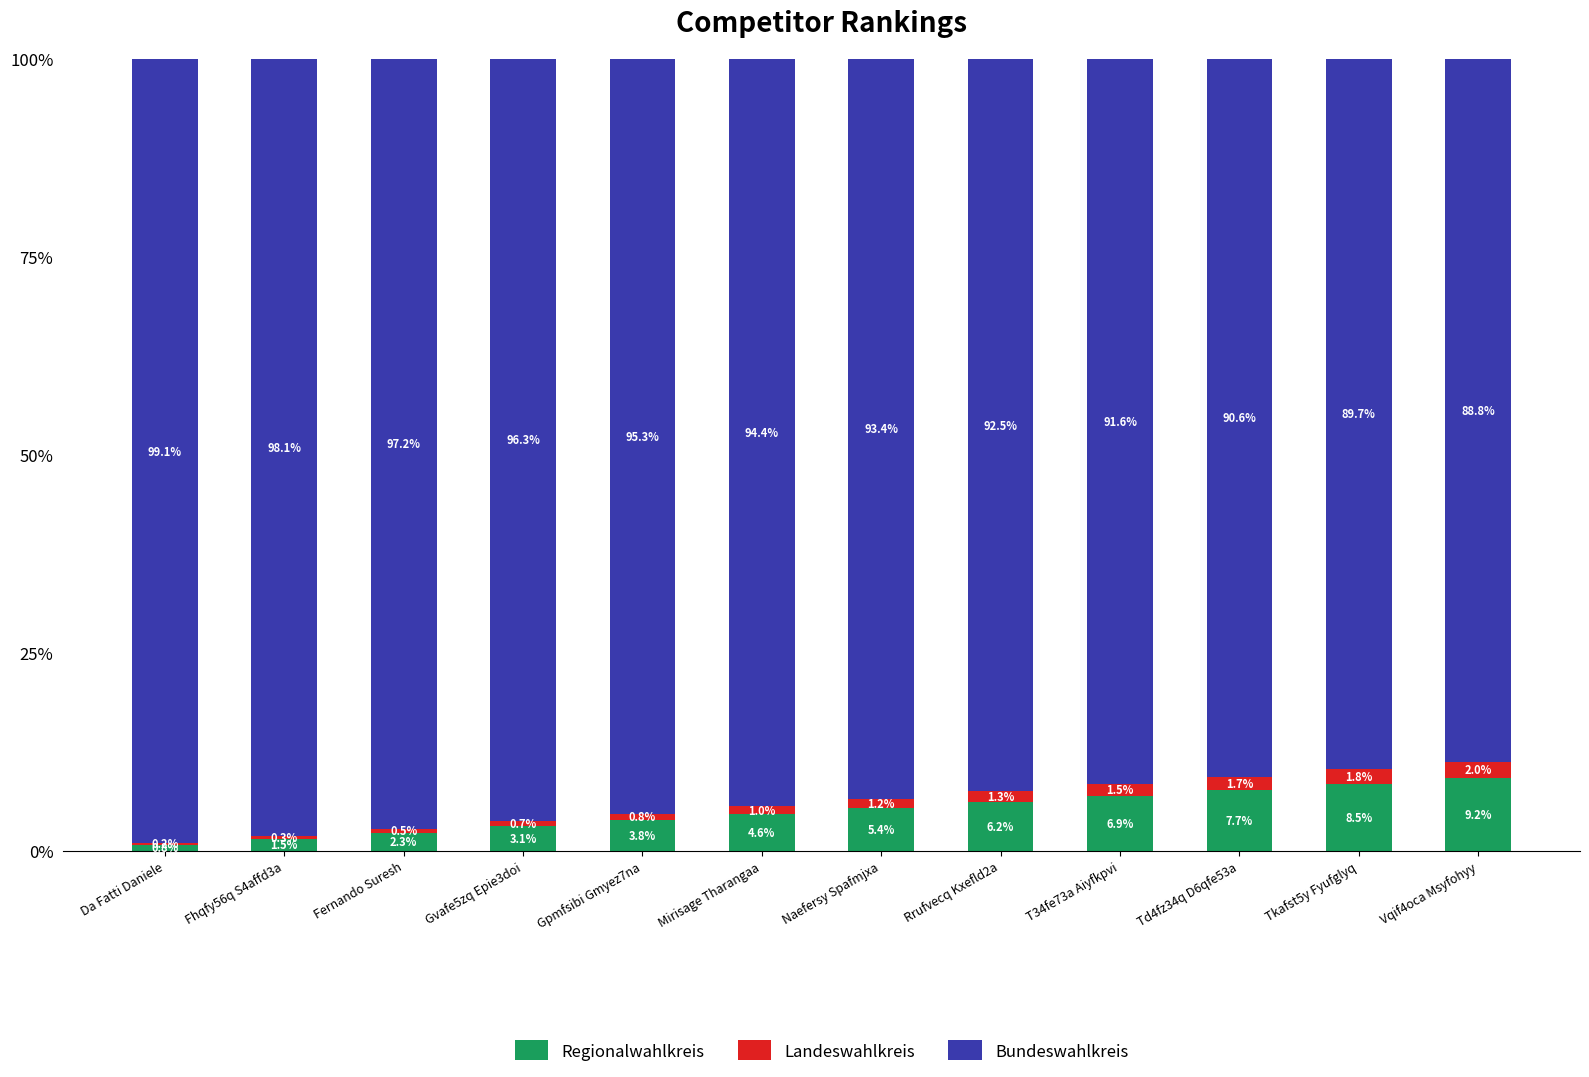

Is it true that Regionalwahlkreis equals 6.2 at Rrufvecq Kxefld2a?

True